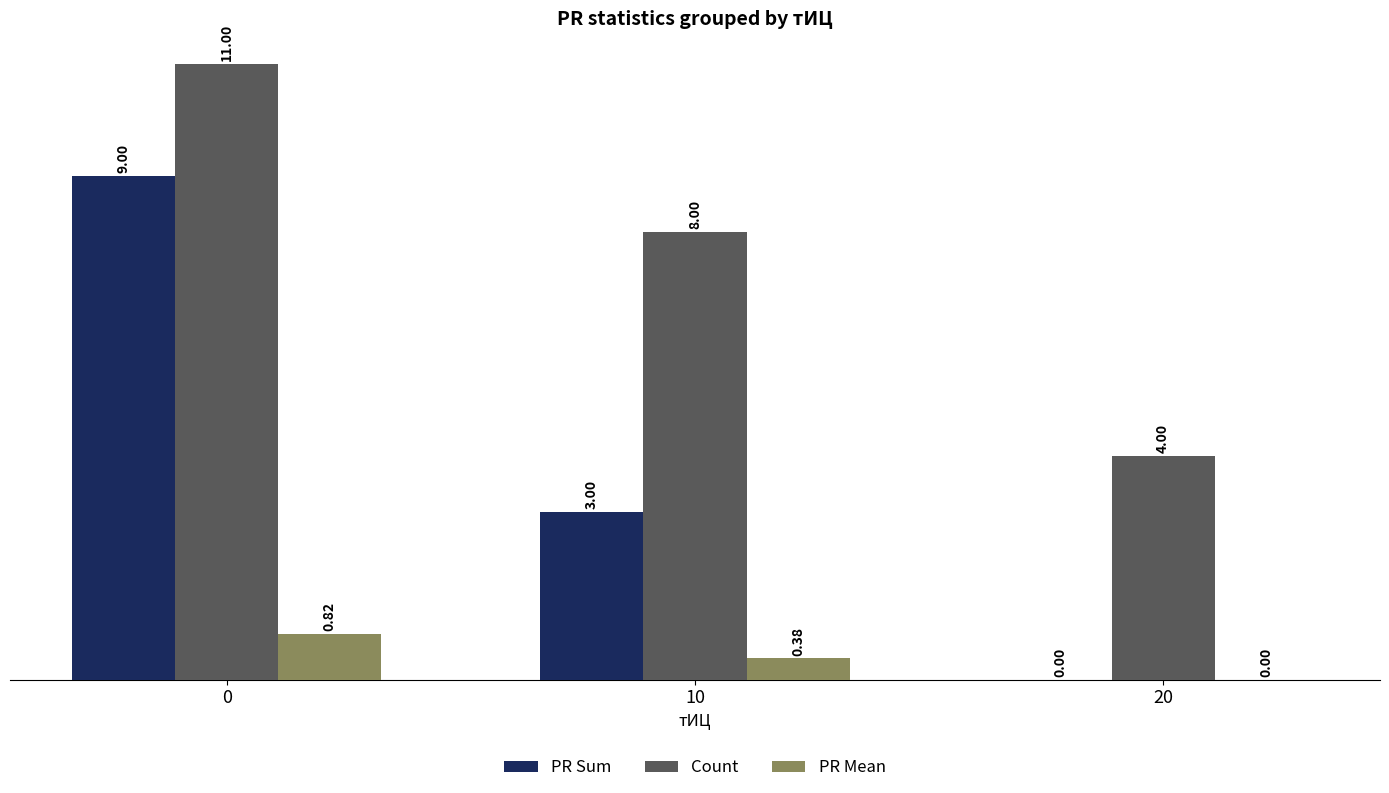

What is the sum of all Count values?

23.0